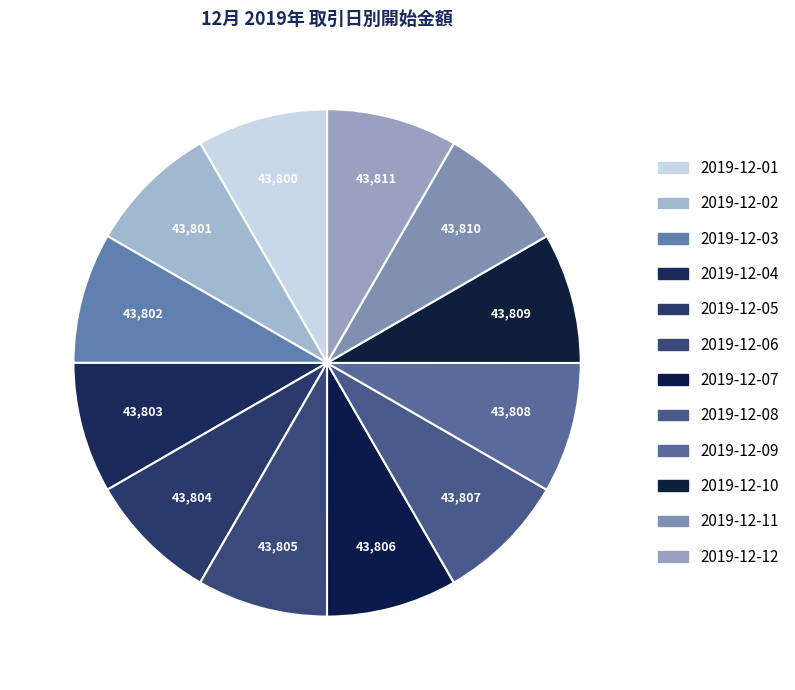

What is the change in value from 2019-12-02 to 2019-12-08?

+6